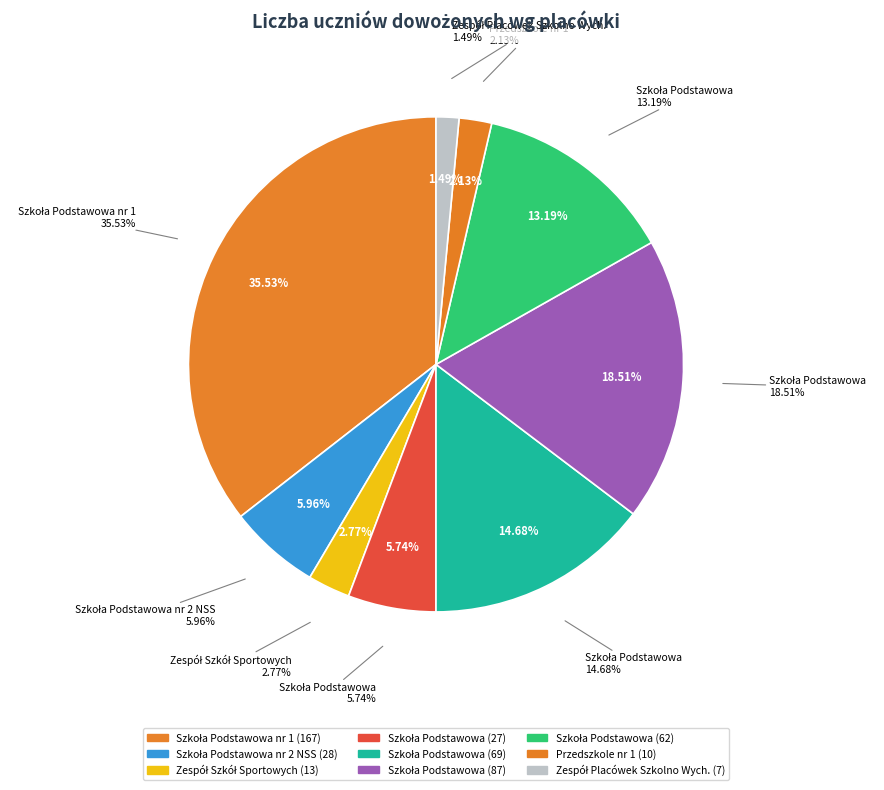

To the nearest percent, what percentage of the pie is Zespół Placówek Szkolno Wych.
Ustrzyki Dolne?

1%